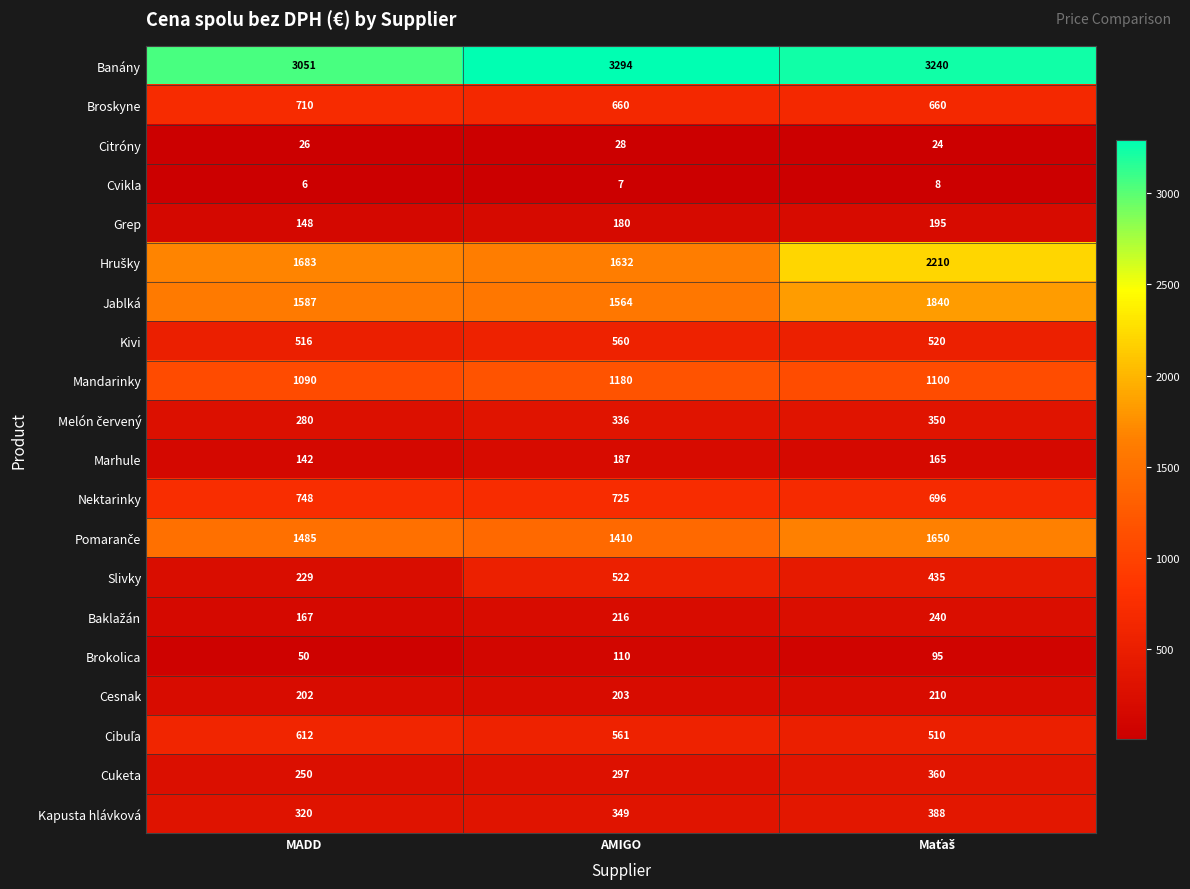

Where is Cvikla nearest to the value 7?

AMIGO